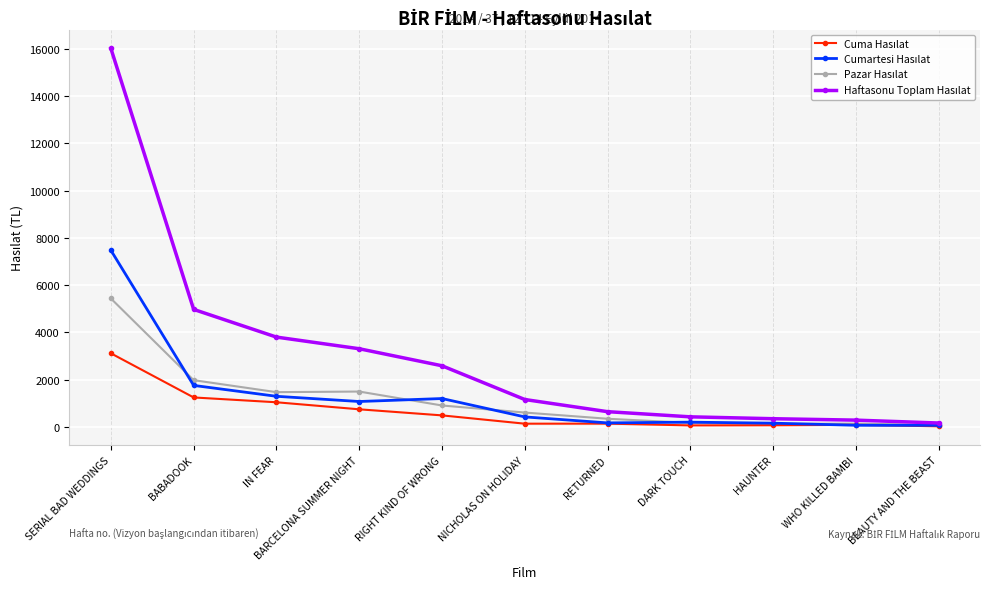

What is the maximum value shown in the chart?

16016.5